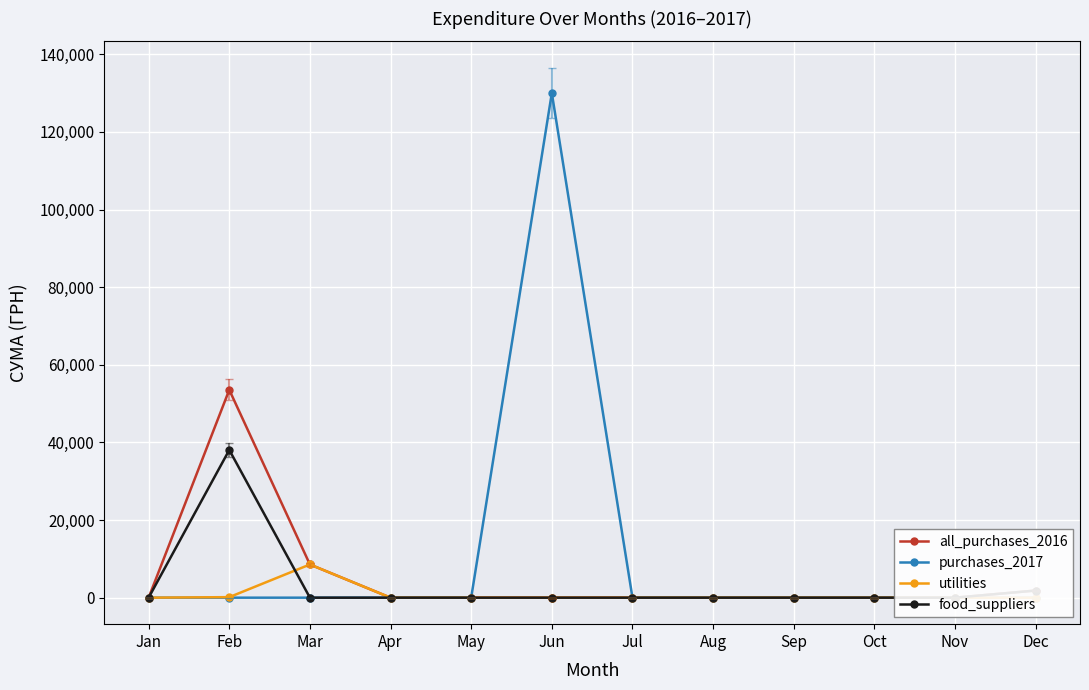

What is the average value of the utilities series?

724.0